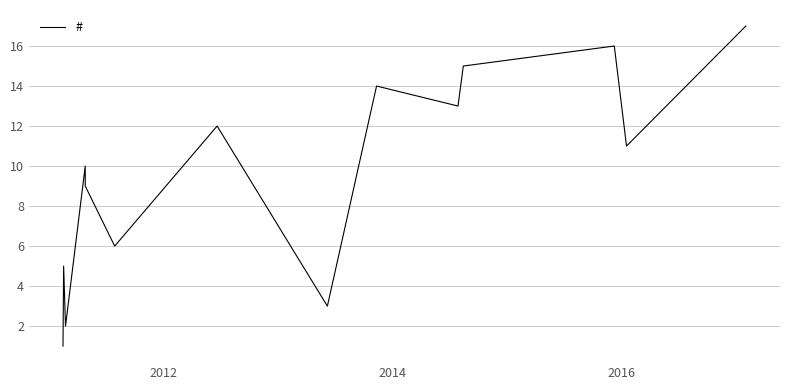

What is the value of the 7th point from the left?

12